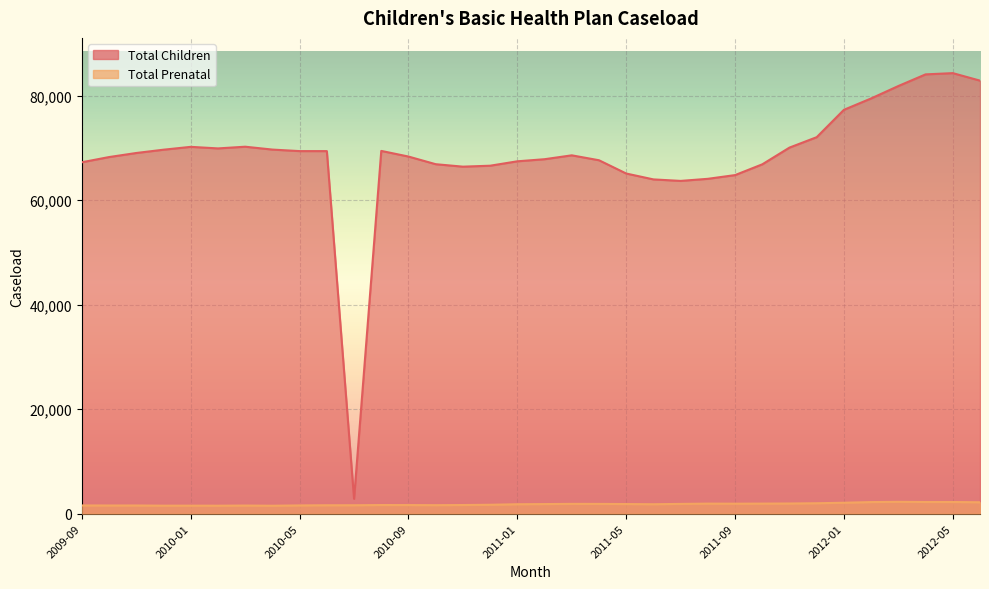

At how many categories does at least one series exceed 20827?

33